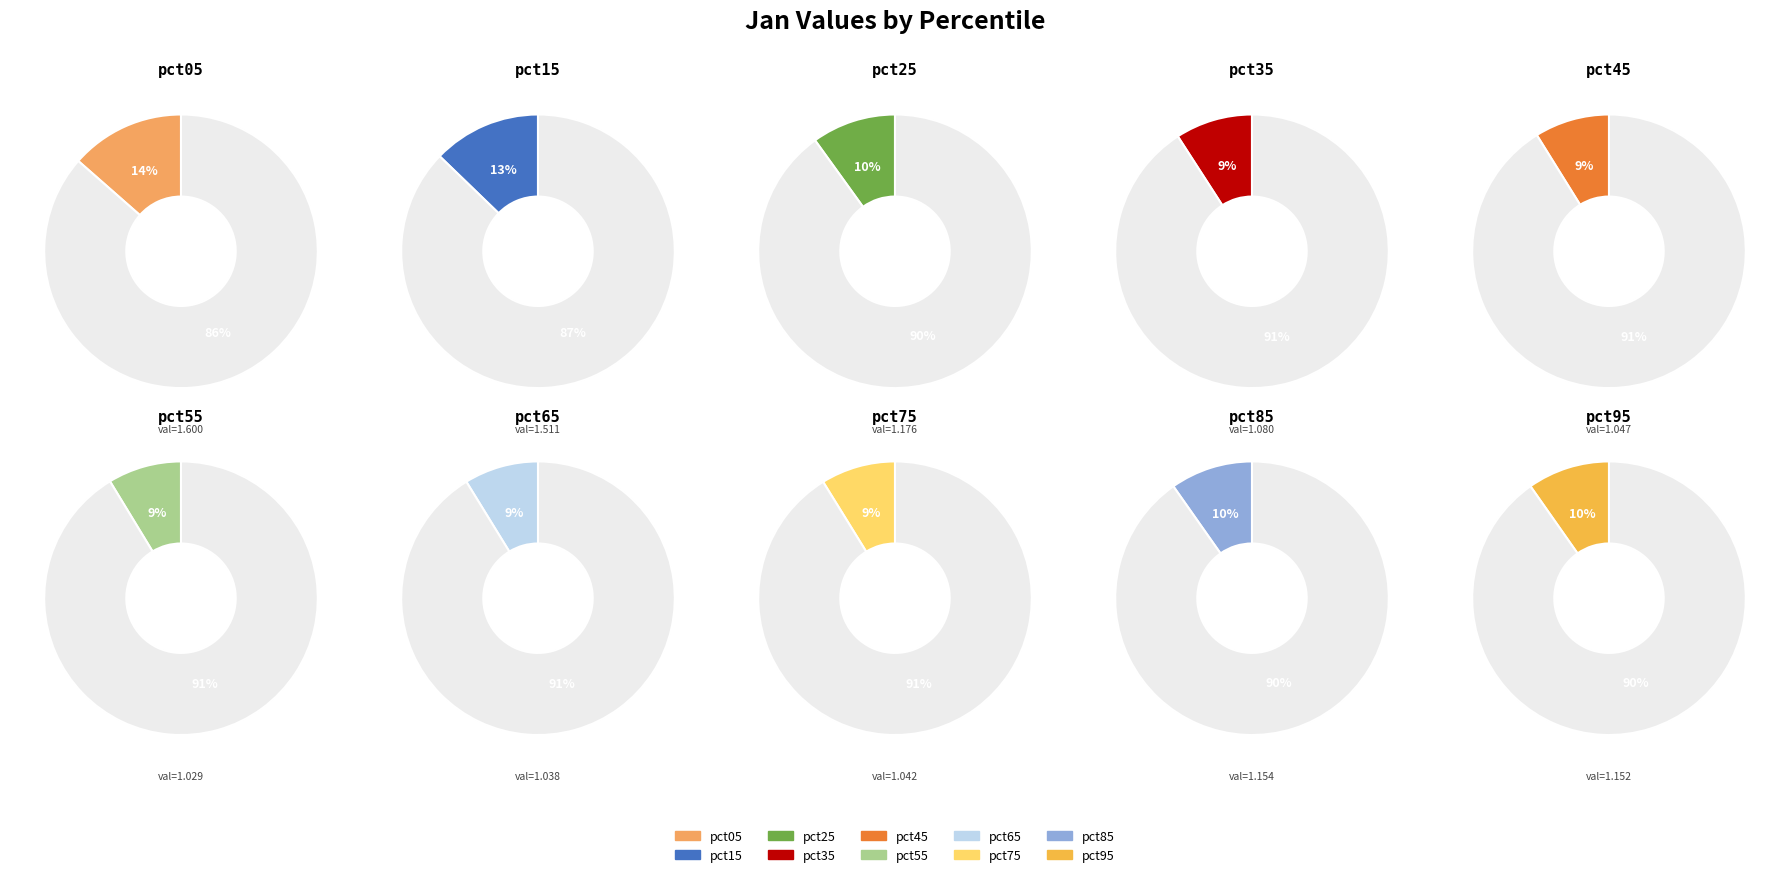

What portion of the pie excludes pct45?

91.1%